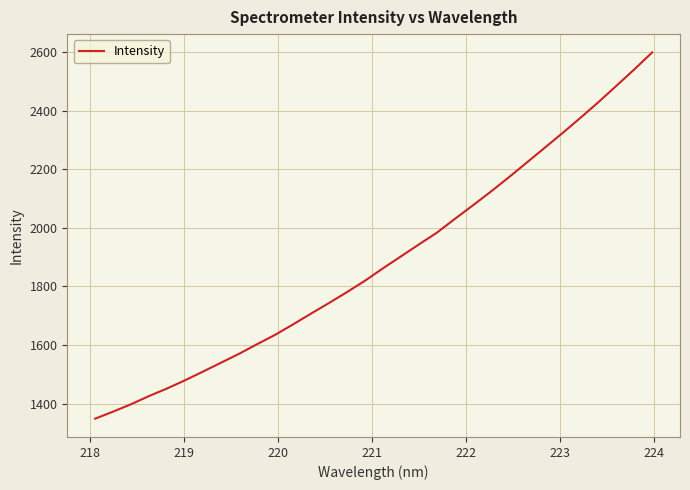

True or false: the data has more than 2 interior local peaks.

False